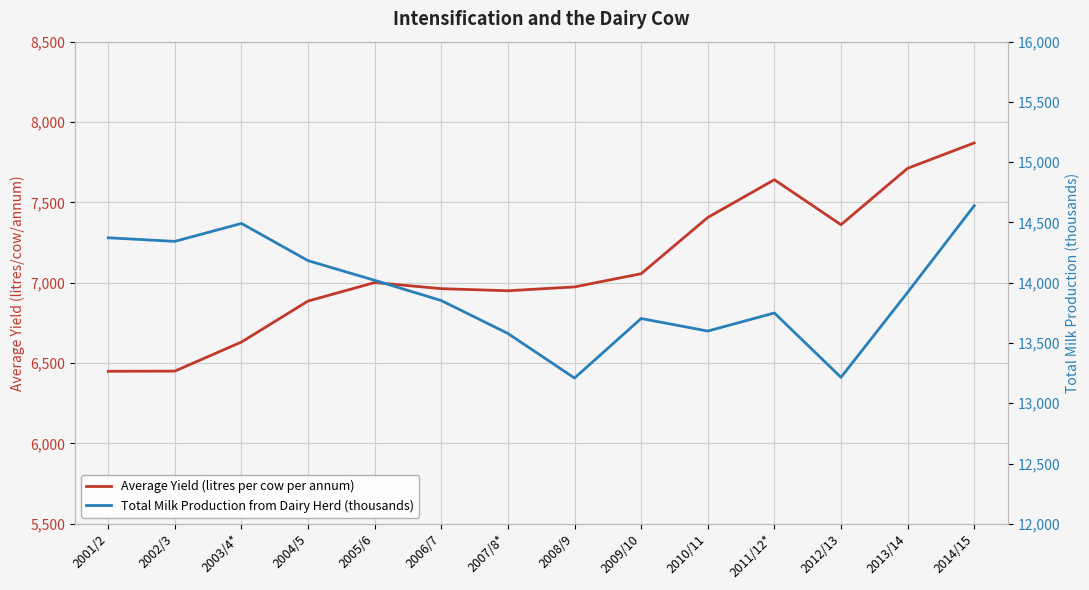

At which label is Total Milk Production from Dairy Herd (thousands) closest to 13924?

2013/14